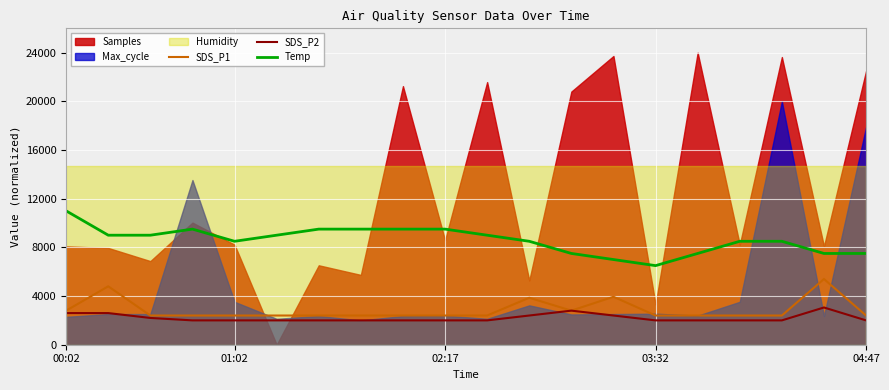

True or false: Temp and SDS_P1 cross at least once.

False